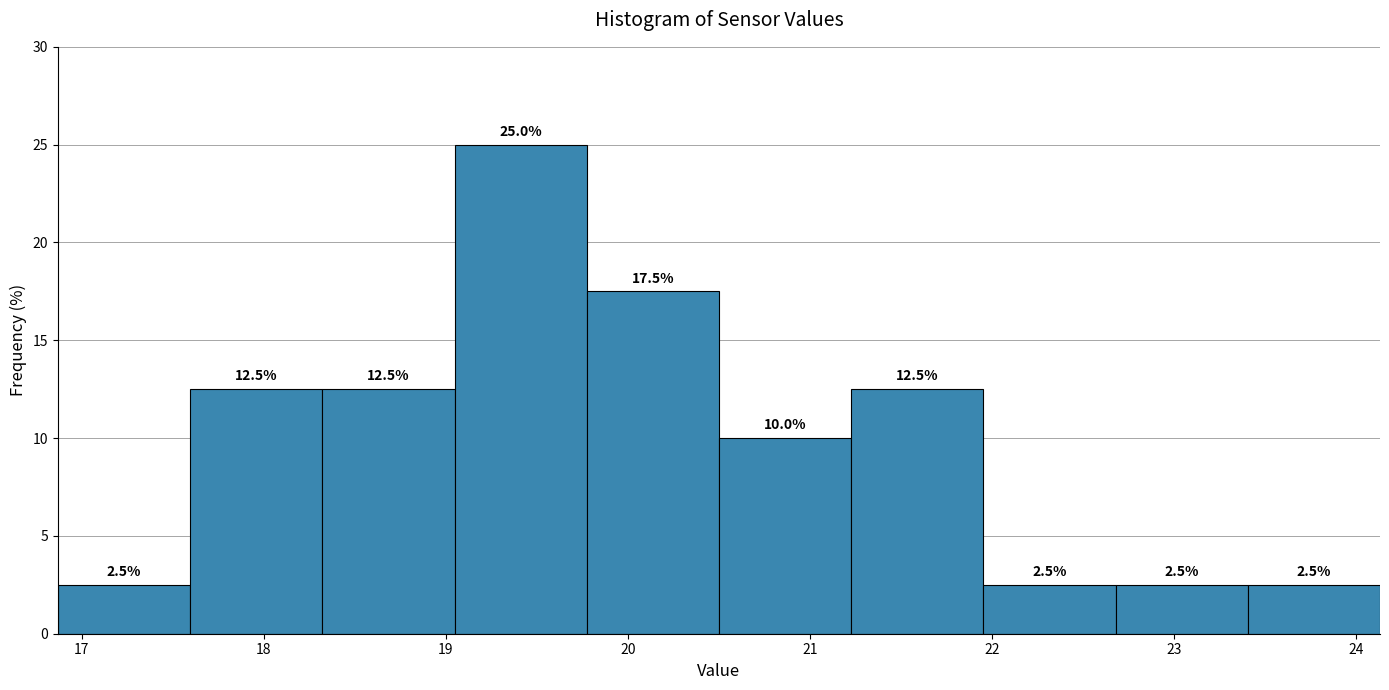

Reading left to right, list every bar in this chart as the range it spans on the x-axis followed by its height. The bar edges are not printed on the chart, so give them approximately, as read against the axis.

16.9 to 17.6: 2.5
17.6 to 18.3: 12.5
18.3 to 19.0: 12.5
19.0 to 19.8: 25.0
19.8 to 20.5: 17.5
20.5 to 21.2: 10.0
21.2 to 22.0: 12.5
22.0 to 22.7: 2.5
22.7 to 23.4: 2.5
23.4 to 24.1: 2.5